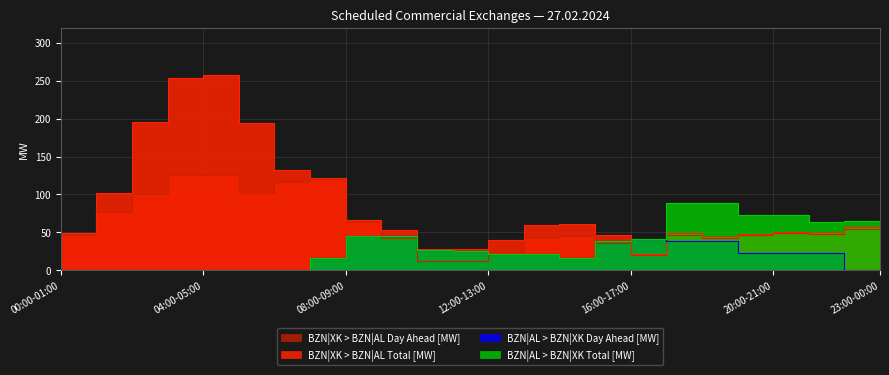

What is the label of the 2nd point from the right?

22:00-23:00